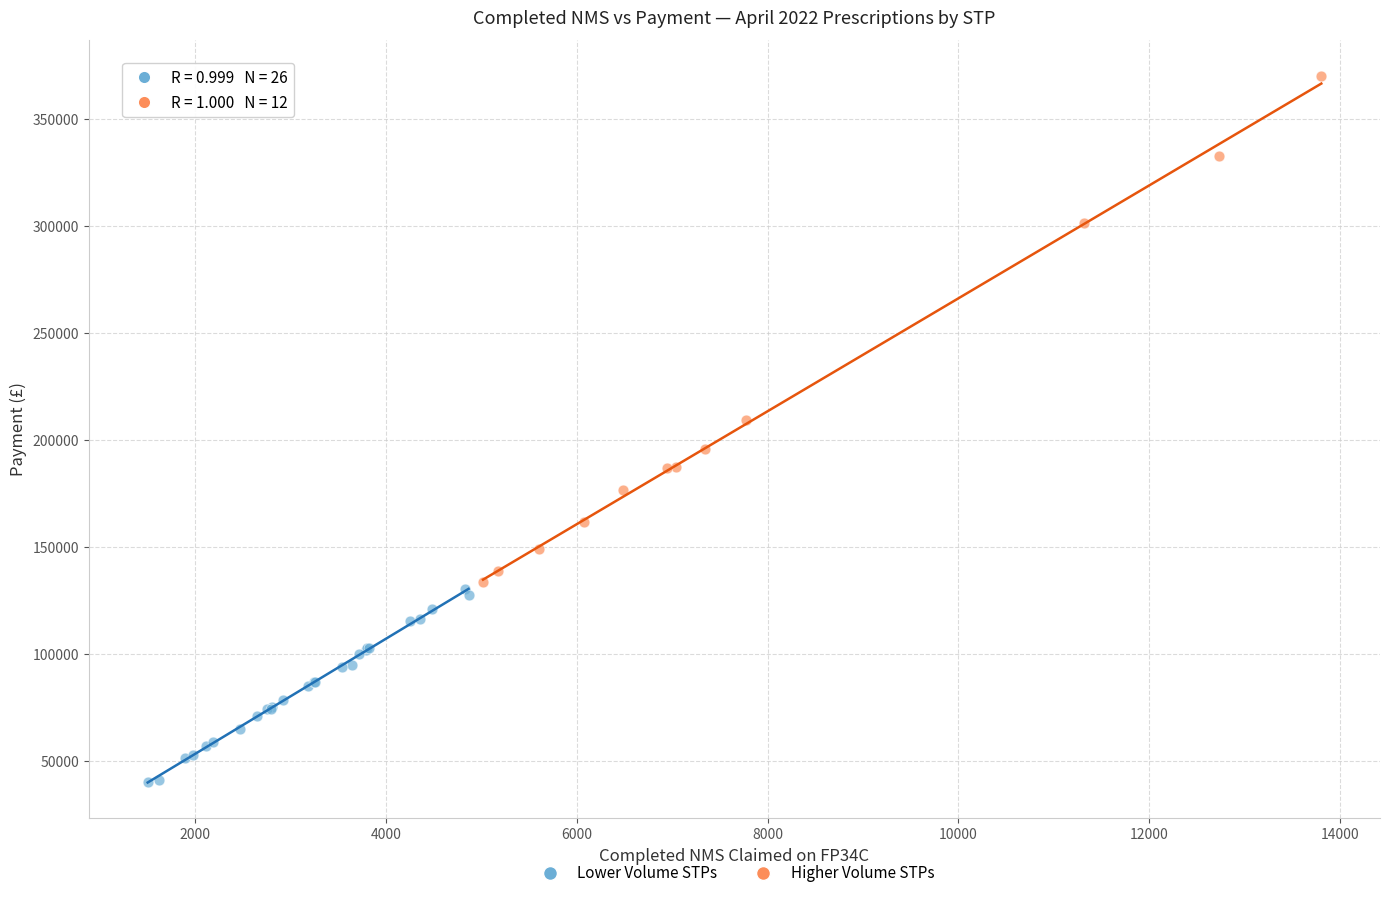

Which series has the largest Y range (max minus min)?

Higher Volume STPs